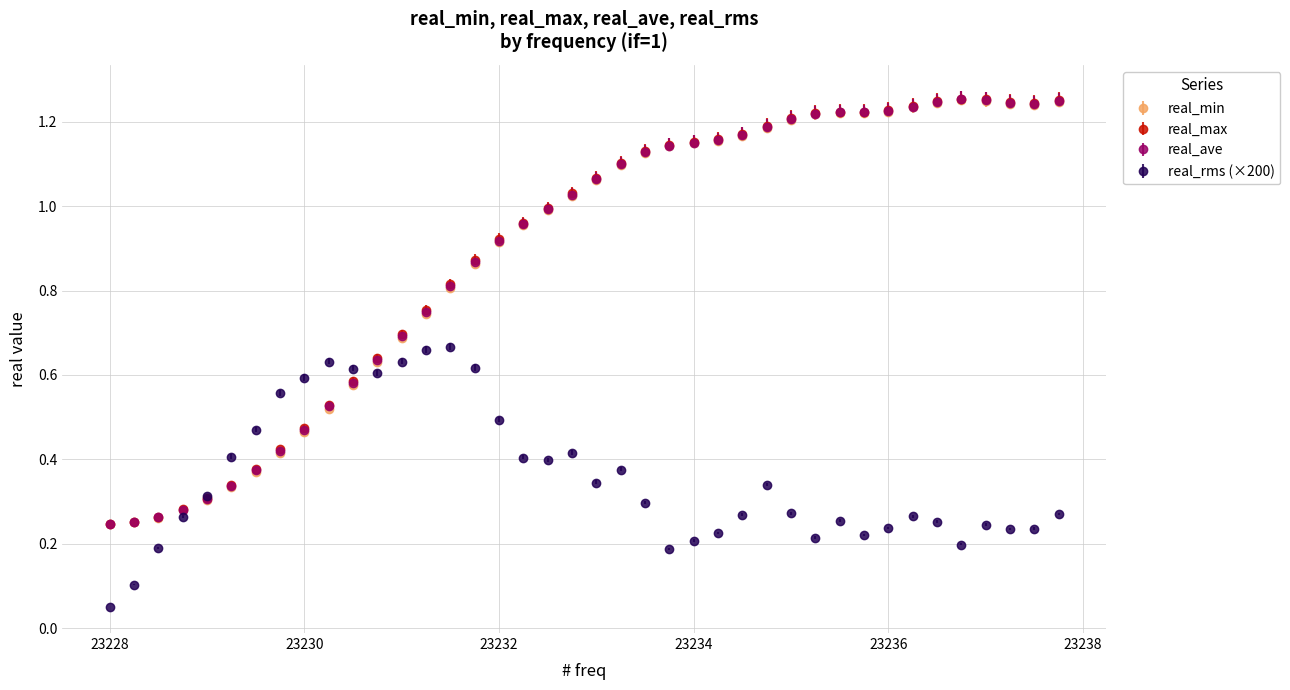

At how many categories does at least one series exceed 0?

40